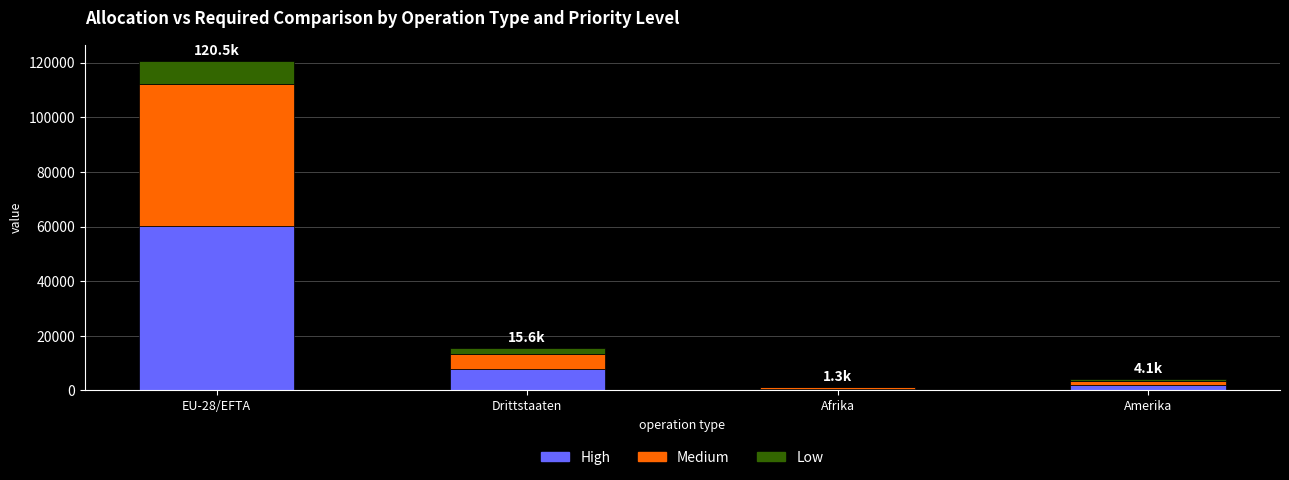

What is the maximum value for High?

60337